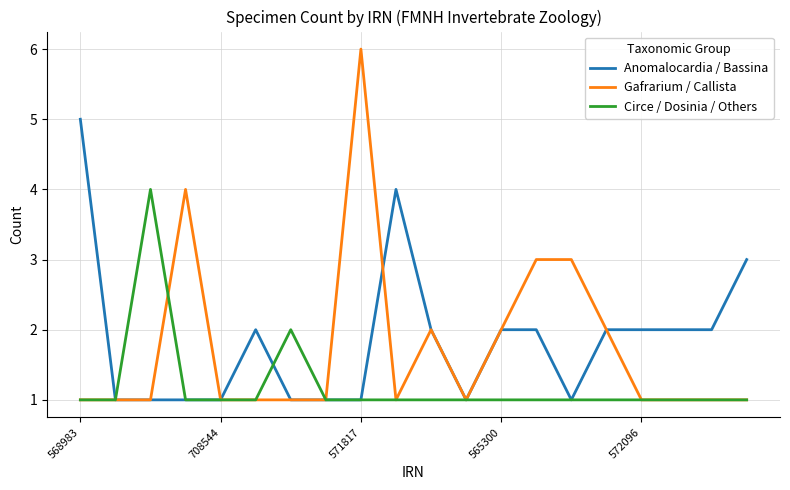

Rank the series by their average value, from highest to lowest.

Anomalocardia / Bassina, Gafrarium / Callista, Circe / Dosinia / Others